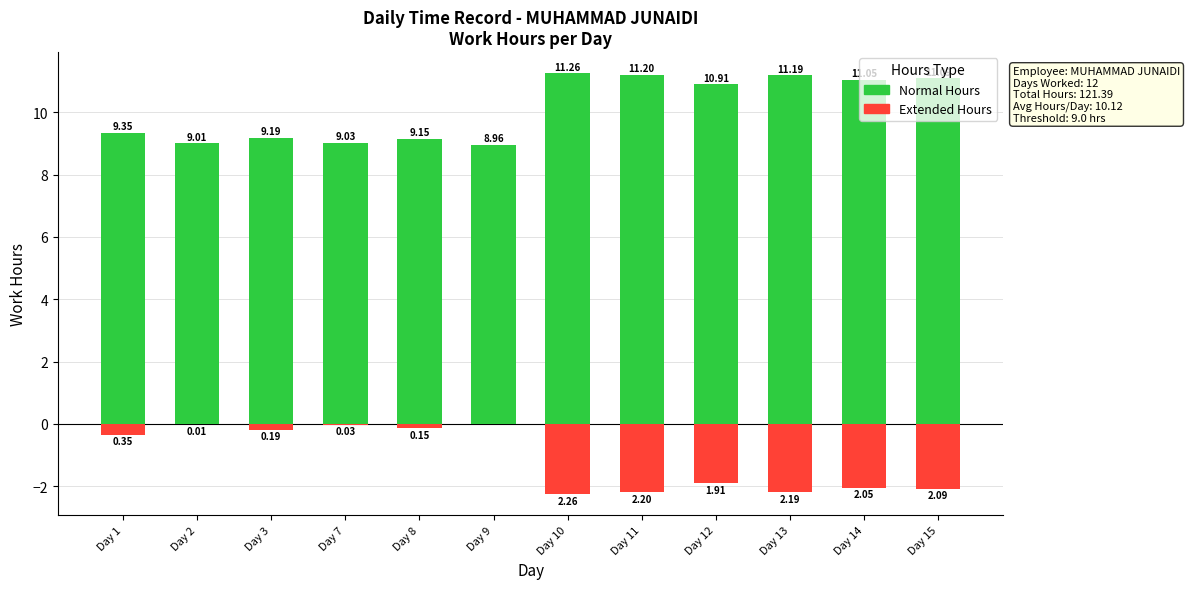

What is the sum of the Extended Hours values at Day 7 and Day 3?

-0.2